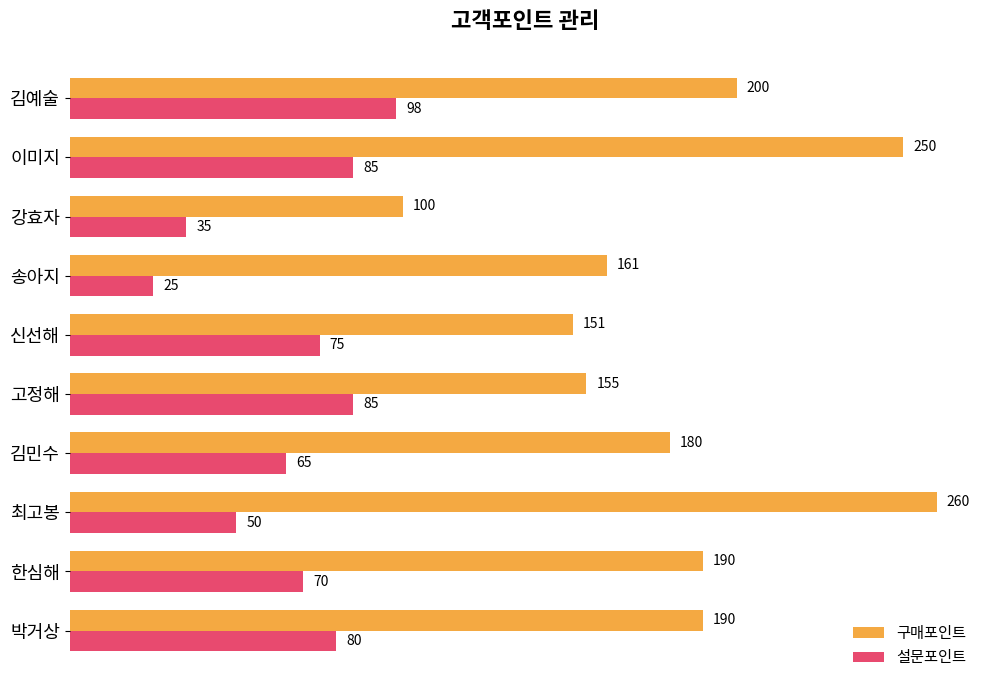

Between 한심해 and 송아지, which series saw the biggest shift?

설문포인트